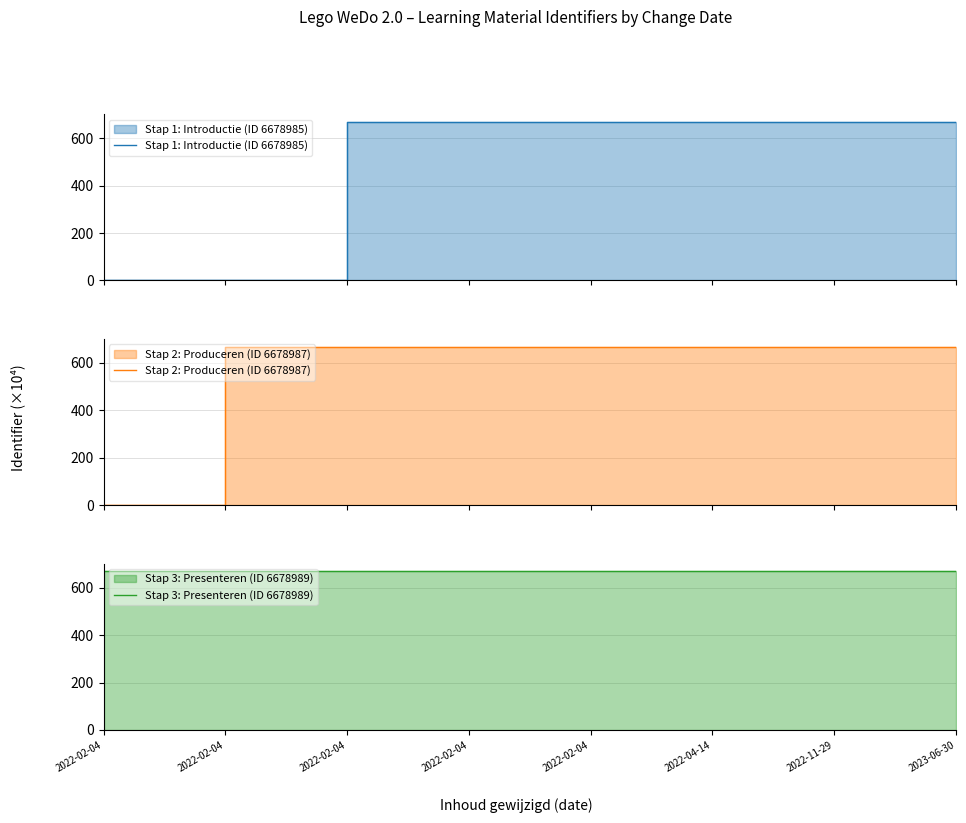

True or false: Stap 1: Introductie (ID 6678985) and Stap 3: Presenteren (ID 6678989) intersect in this chart.

False